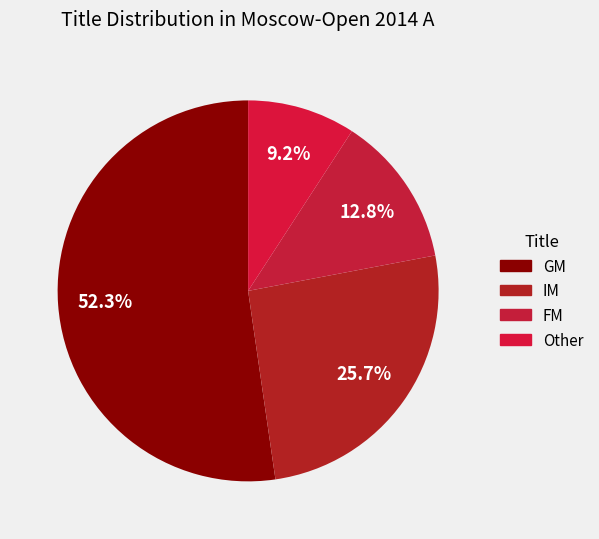

How many slices are in this pie chart?

4